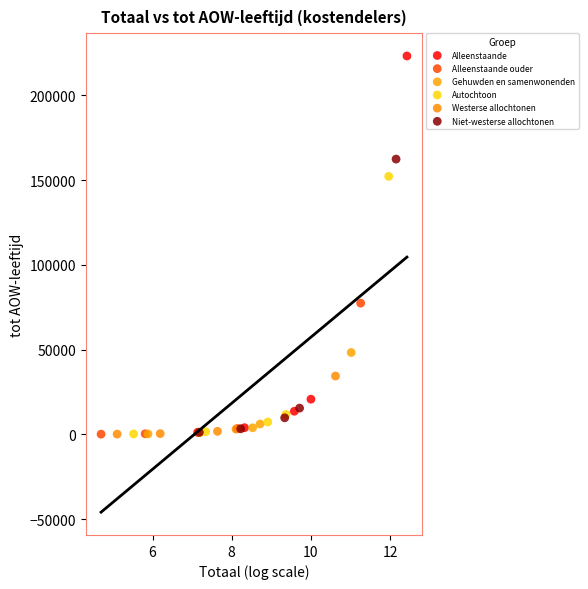

Which series contains the highest Y value?

Alleenstaande